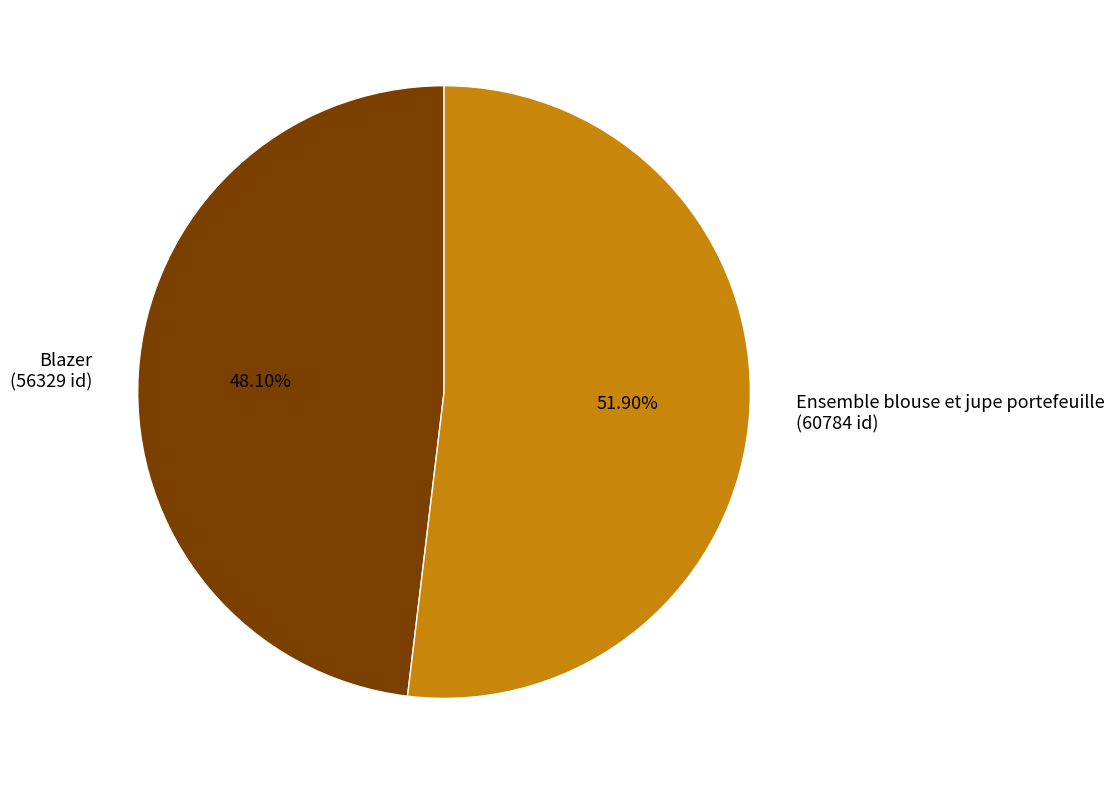

To the nearest percent, what percentage of the pie is Blazer?

48%